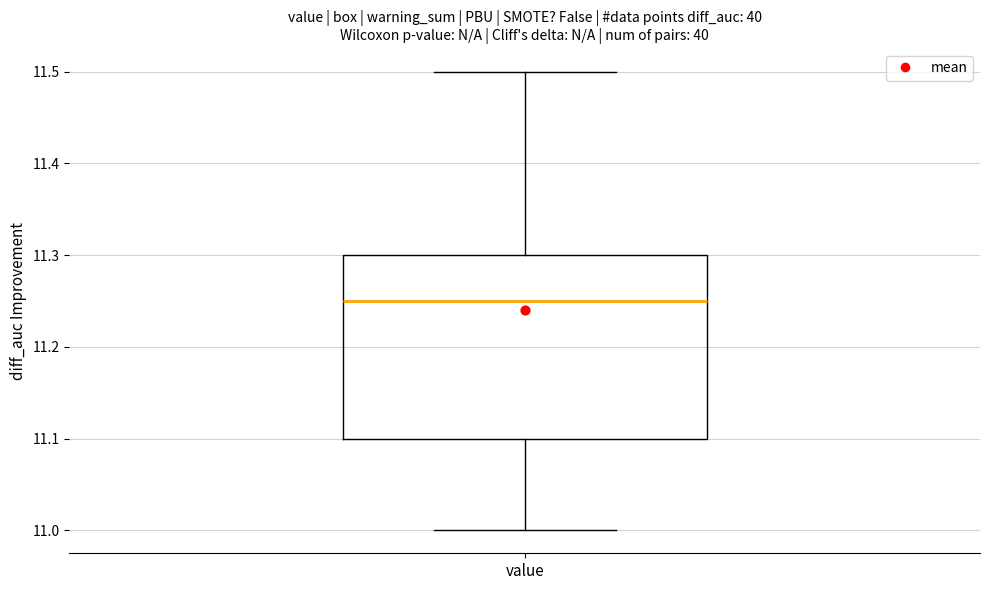

Read this box plot against the y-axis: the position of the median line, the range covered by the box, and the ends of both whiskers. The values are not printed on the chart, so give them approximately, as read against the axis.

median 11.25, box 11.10 to 11.30, whiskers 11.00 to 11.50